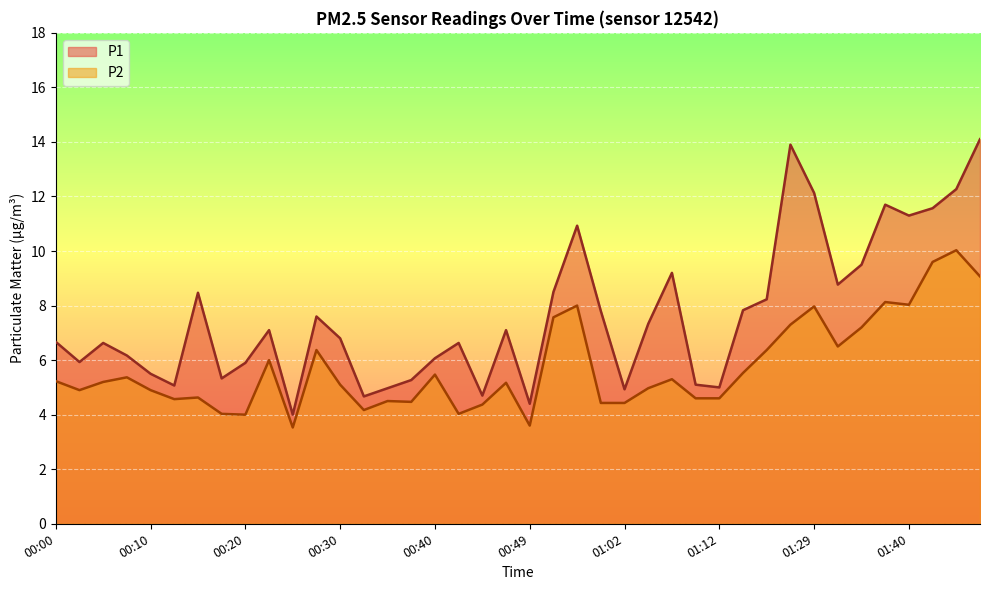

Rank the categories by P1 value from lowest to highest.

00:25, 00:49, 00:32, 00:44, 01:02, 00:35, 01:12, 00:12, 01:10, 00:37, 00:17, 00:10, 00:20, 00:03, 00:40, 00:07, 00:05, 00:42, 00:00, 00:30, 00:22, 00:47, 01:05, 00:27, 01:00, 01:15, 01:17, 00:15, 00:52, 01:32, 01:07, 01:35, 00:54, 01:40, 01:43, 01:37, 01:29, 01:45, 01:26, 01:48